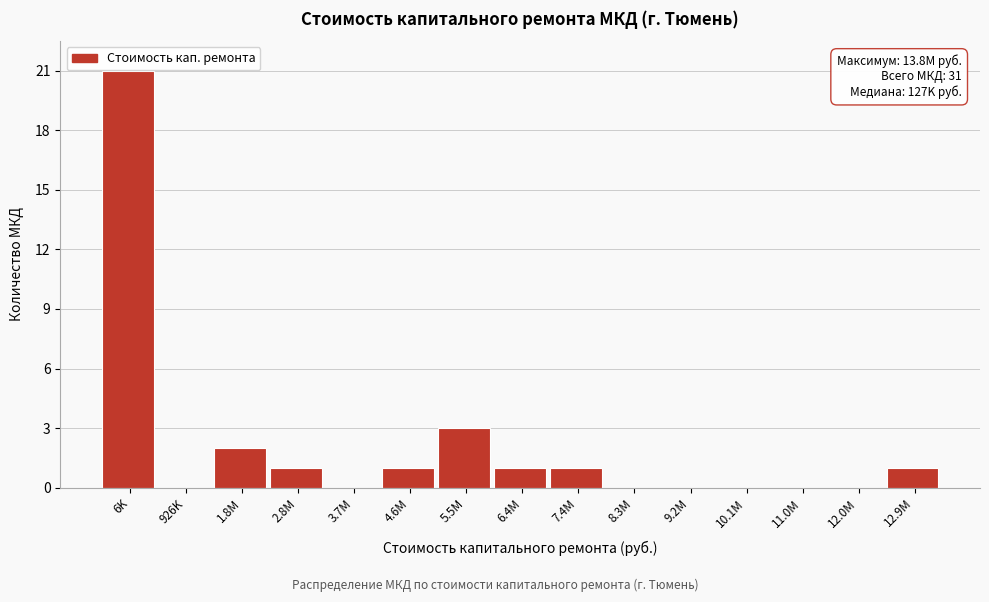

Reading left to right, what are all the values shown in this chart?

6K=21	926K=0	1.8M=2	2.8M=1	3.7M=0	4.6M=1	5.5M=3	6.4M=1	7.4M=1	8.3M=0	9.2M=0	10.1M=0	11.0M=0	12.0M=0	12.9M=1